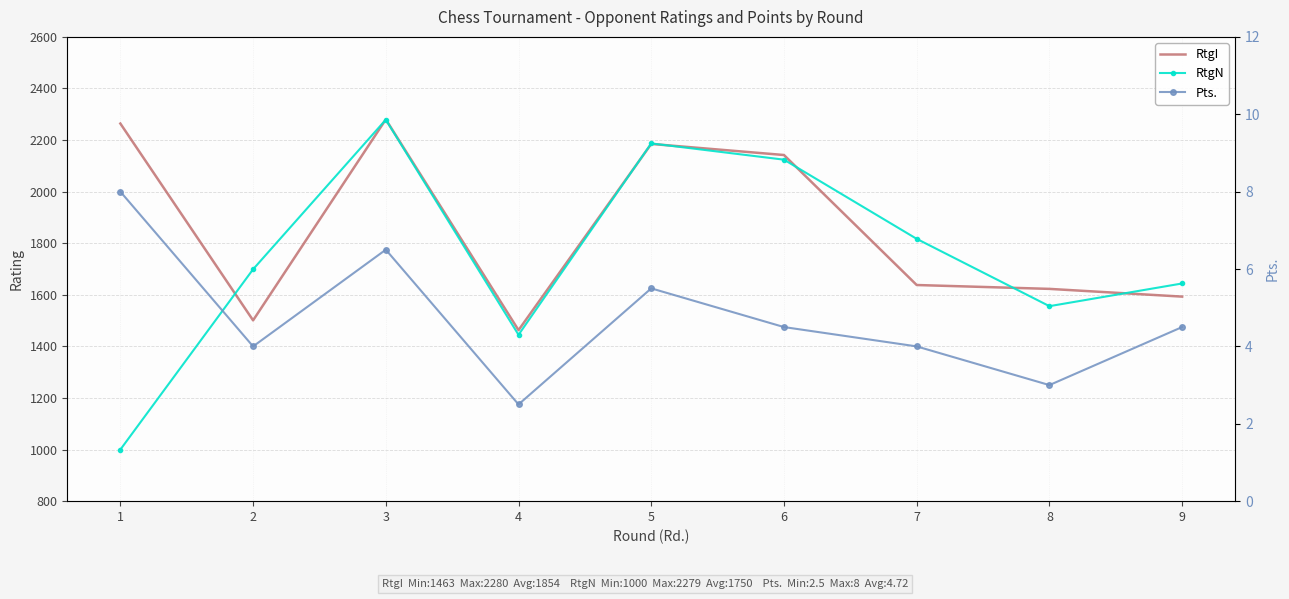

What is the average value of the Pts. series?

4.7